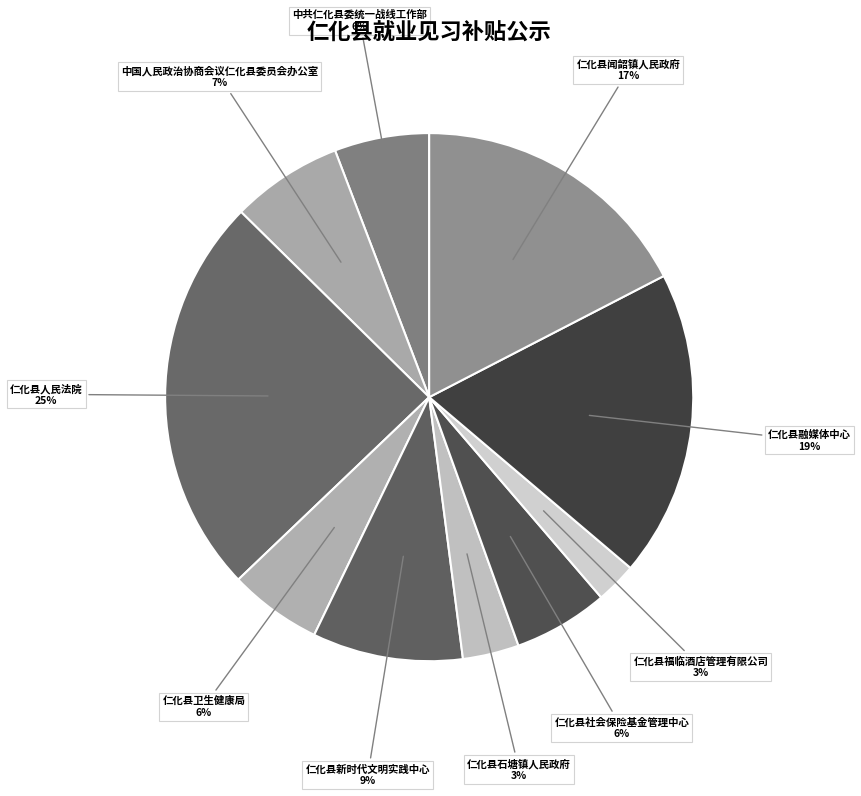

Count the number of slices in the pie.

10